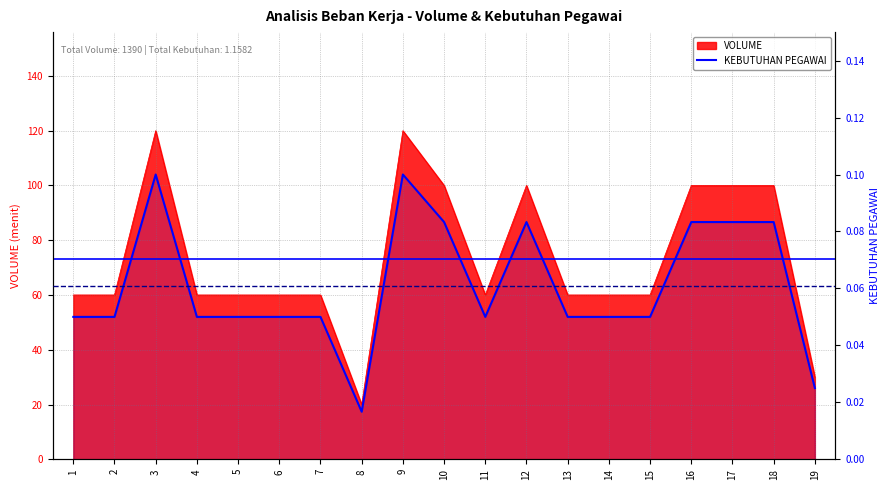

Which label corresponds to the smallest value in the chart?

8